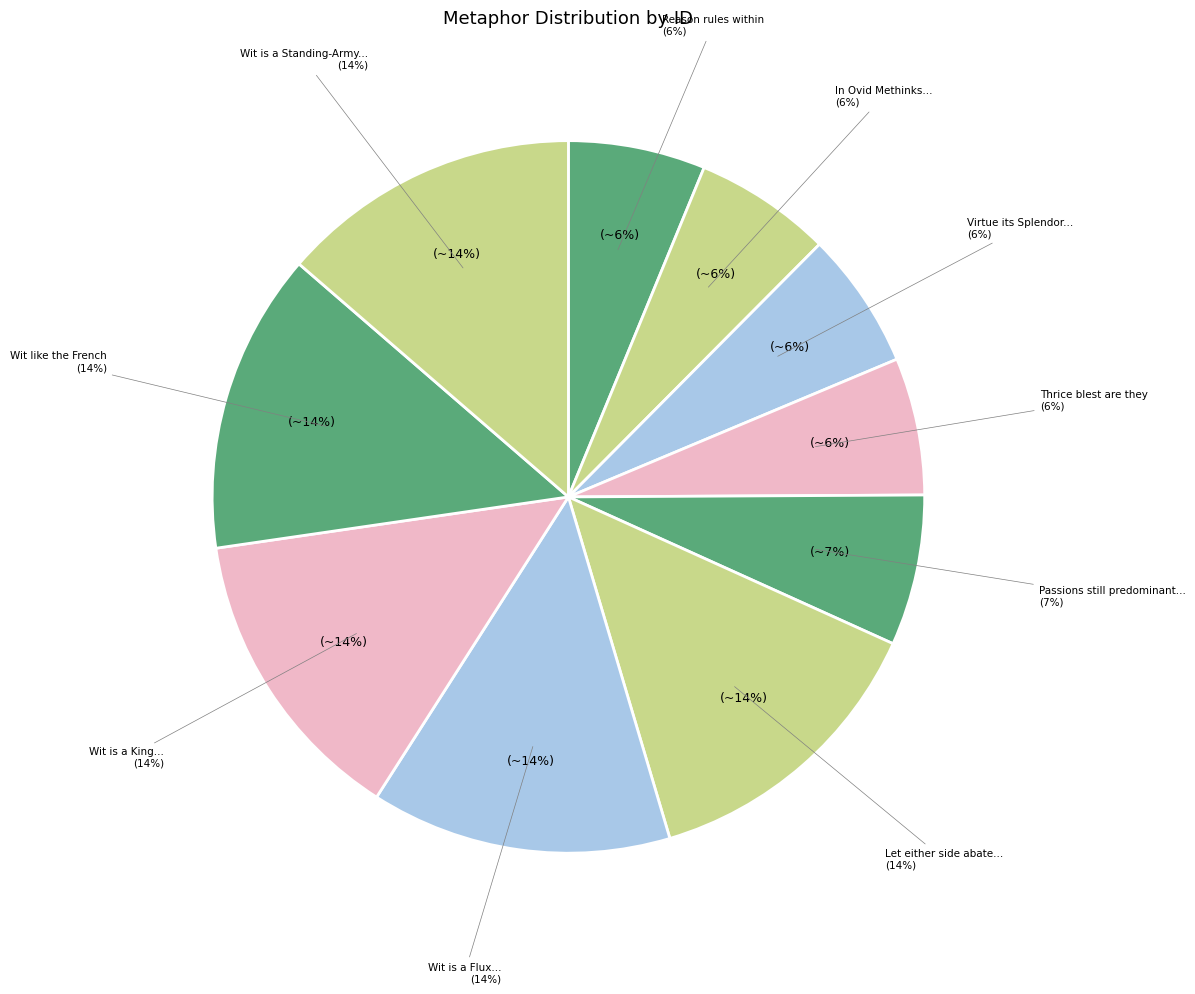

The Wit like the French slice represents 4% of the pie. True or false?

False